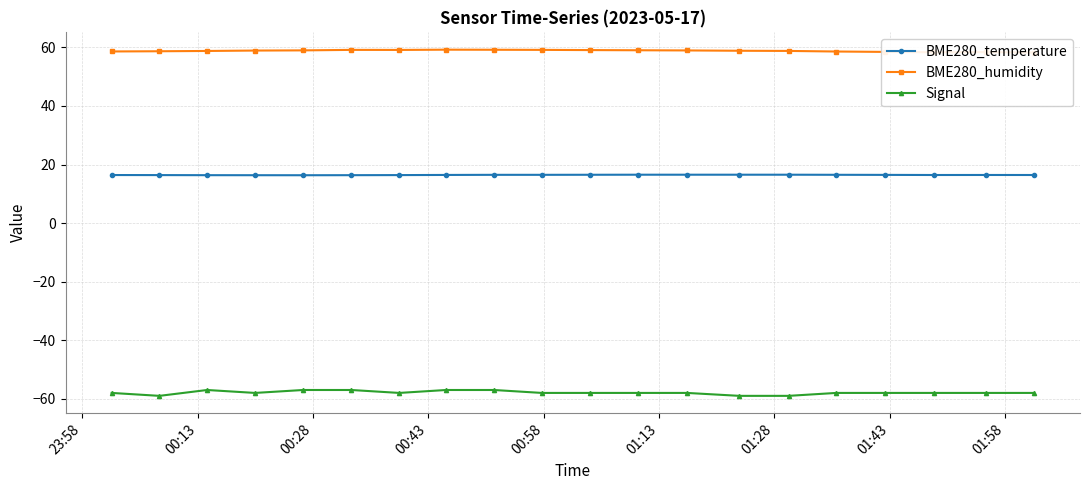

True or false: Signal and BME280_humidity cross at least once.

False